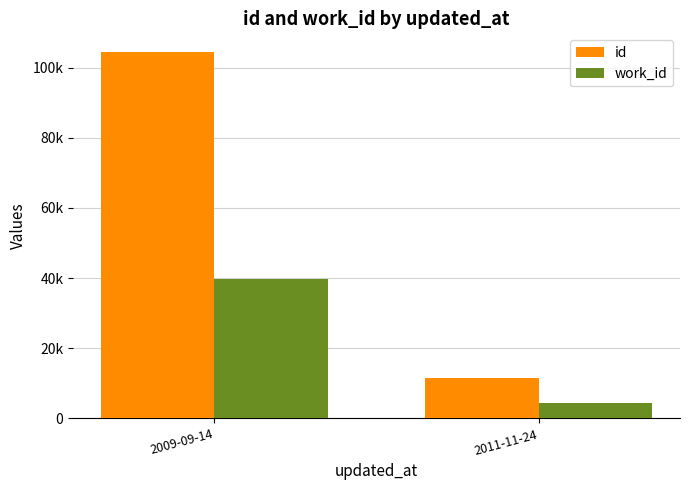

True or false: work_id has a value of 39779 at 2009-09-14.

True